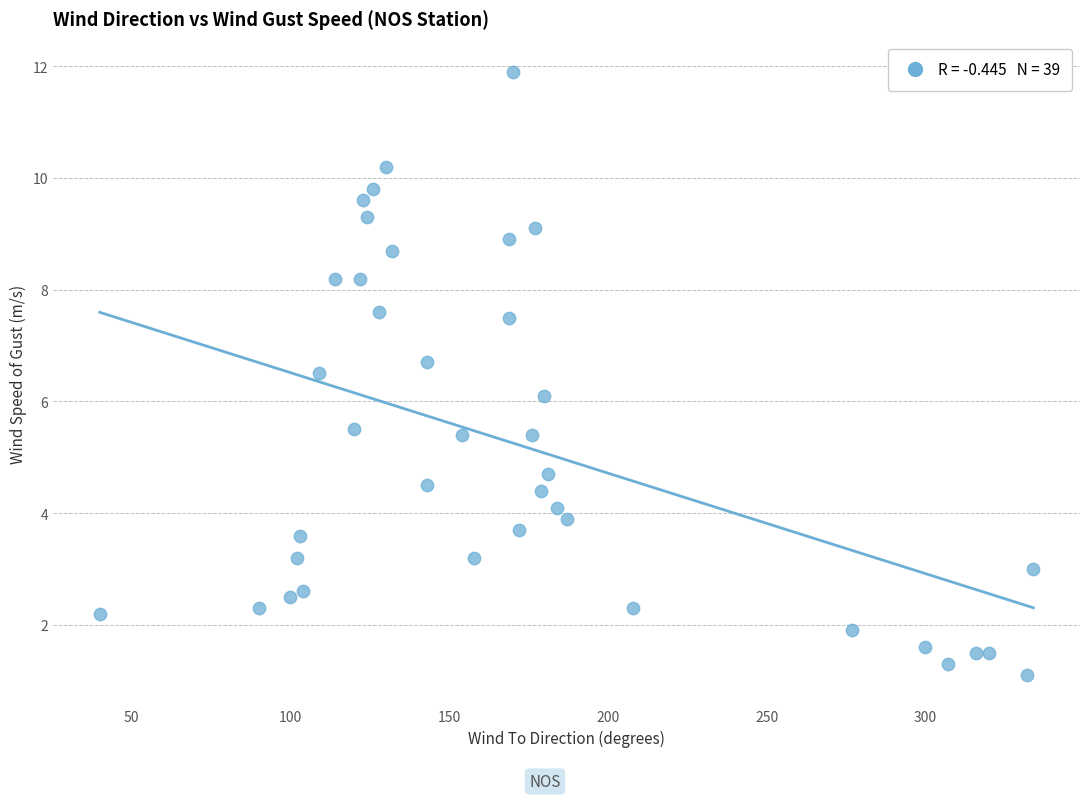

What is the range of X values (max minus min)?

294.0